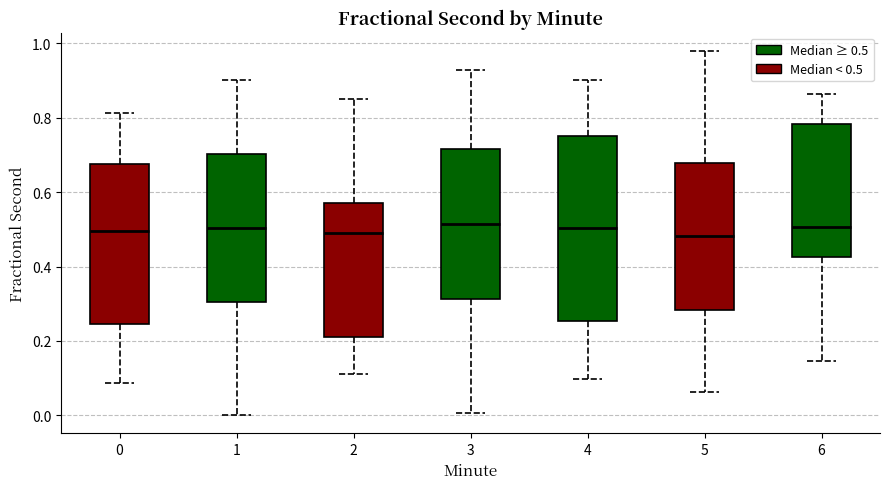

Which box is the tallest, from its lower edge to its upper edge?

4